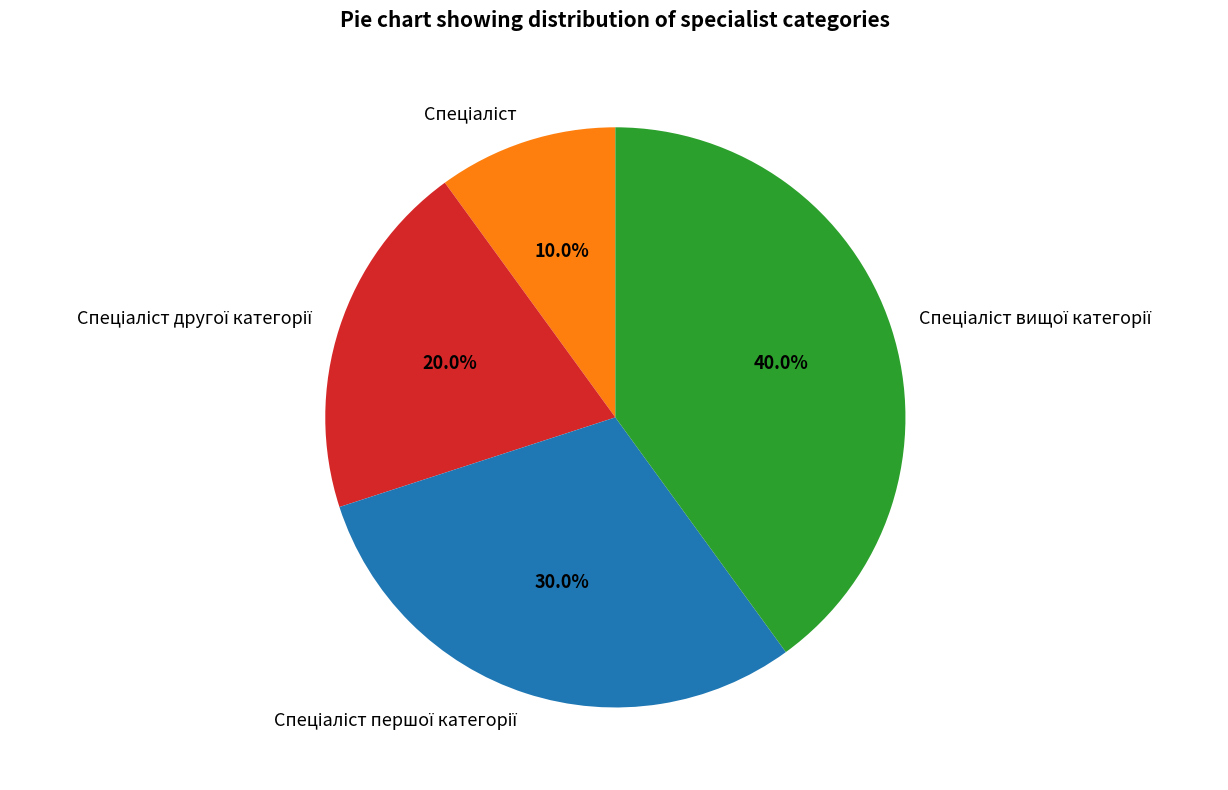

Is there a majority slice in this chart?

No